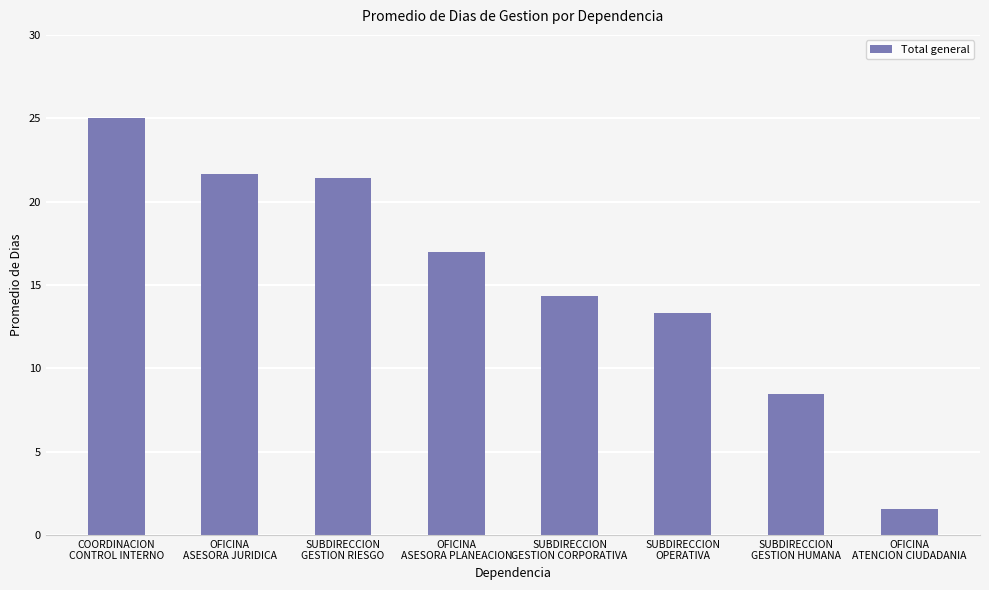

What is the difference between the values at COORDINACION
CONTROL INTERNO and SUBDIRECCION
GESTION RIESGO?

3.6